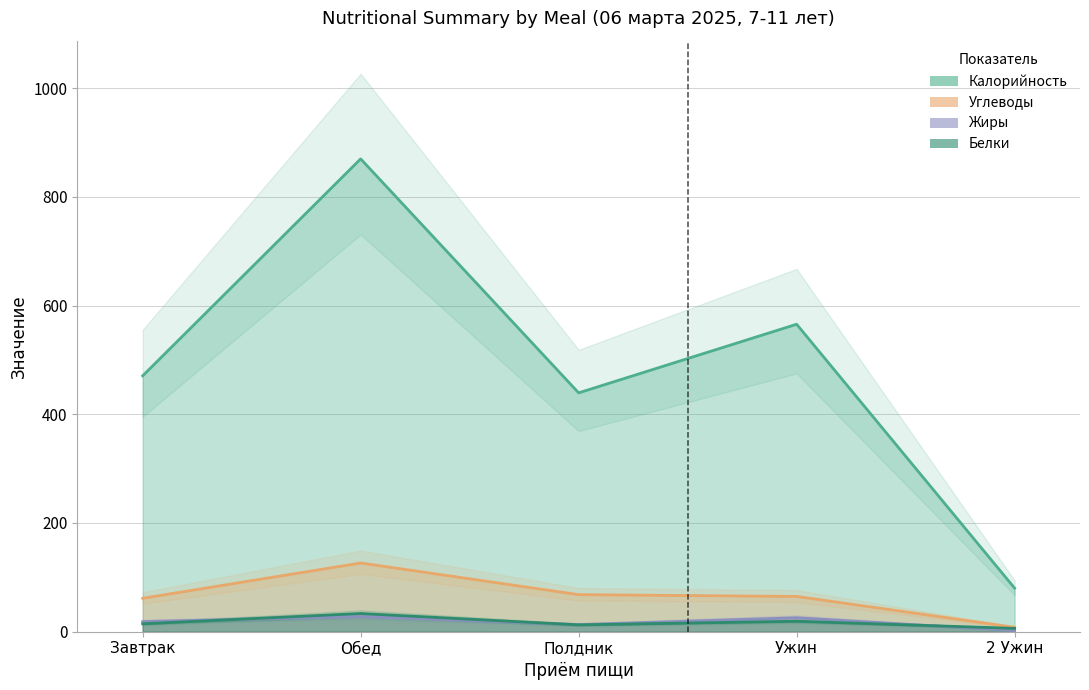

What position from the left is Ужин?

4